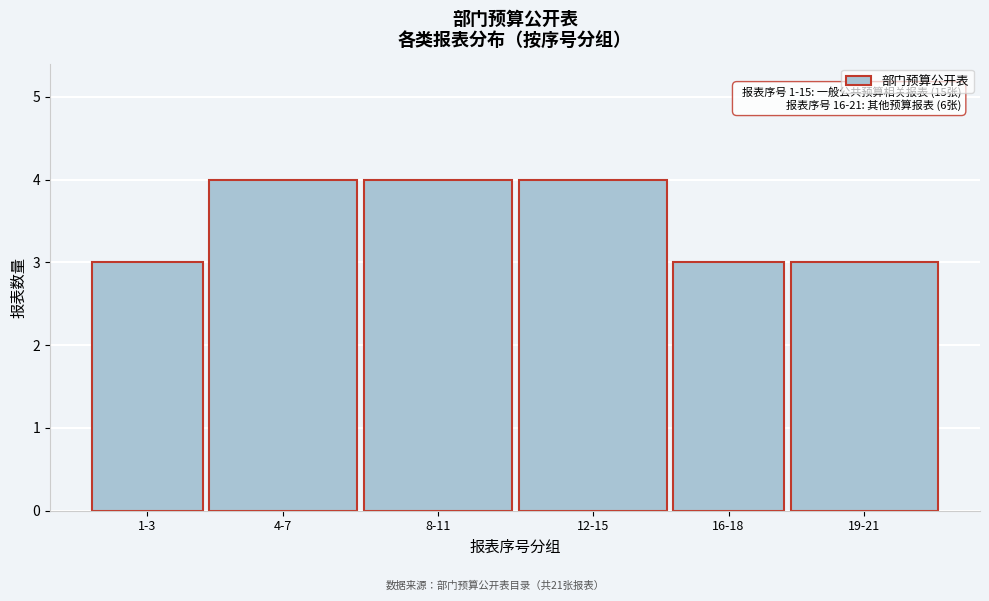

Reading left to right, list all the values displayed in this chart.

3	4	4	4	3	3